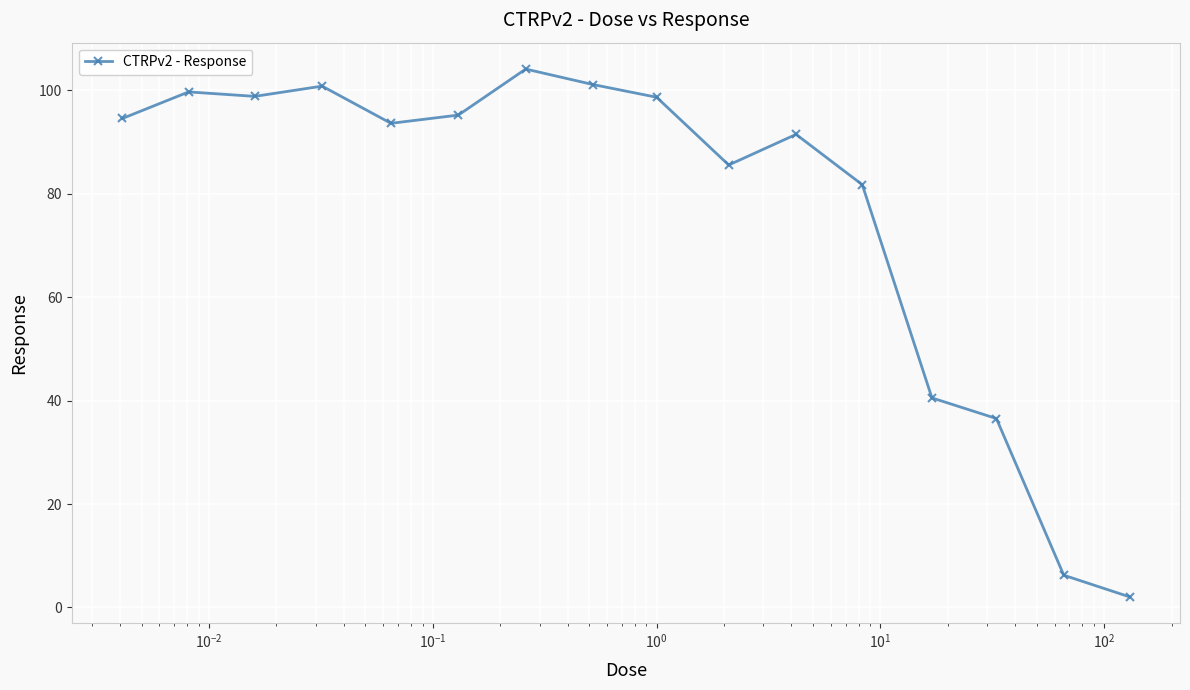

What is the greatest value displayed?

104.1